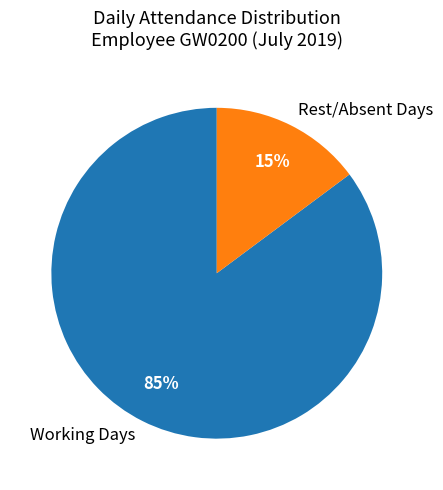

Is it true that Rest/Absent Days is 21% of the pie?

False